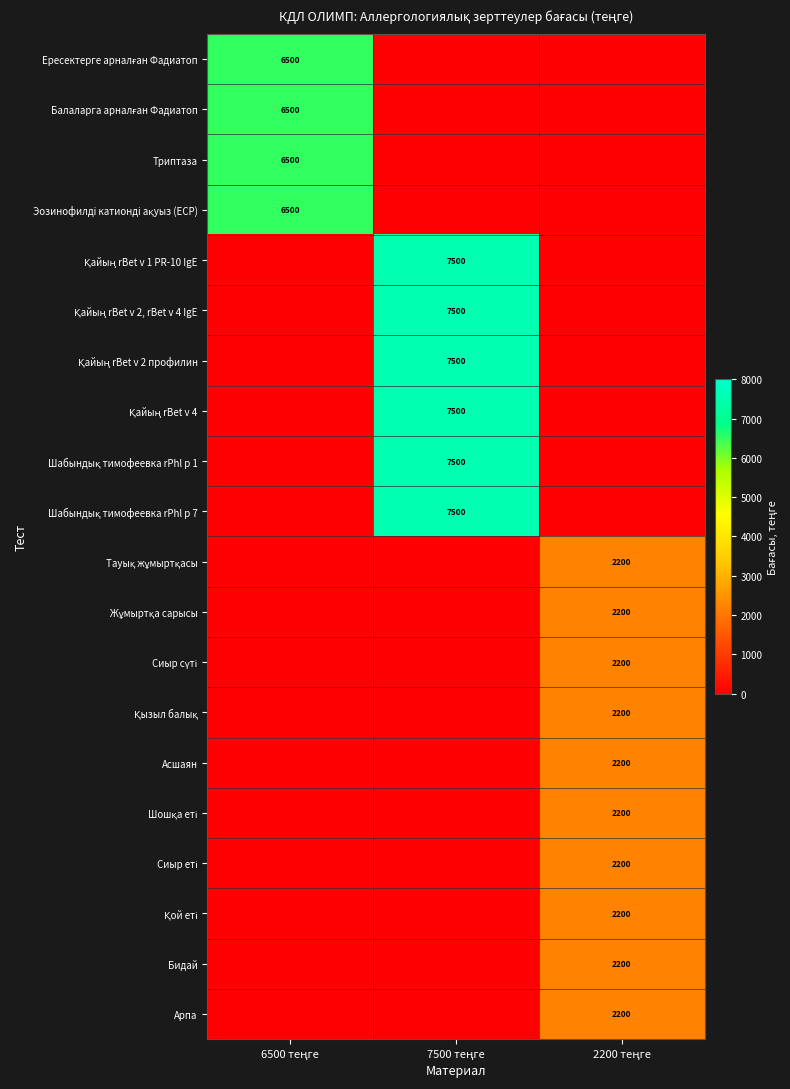

What is the difference between the Эозинофилдi катиондi ақуыз (ECP) values at 2200 теңге and 6500 теңге?

6500